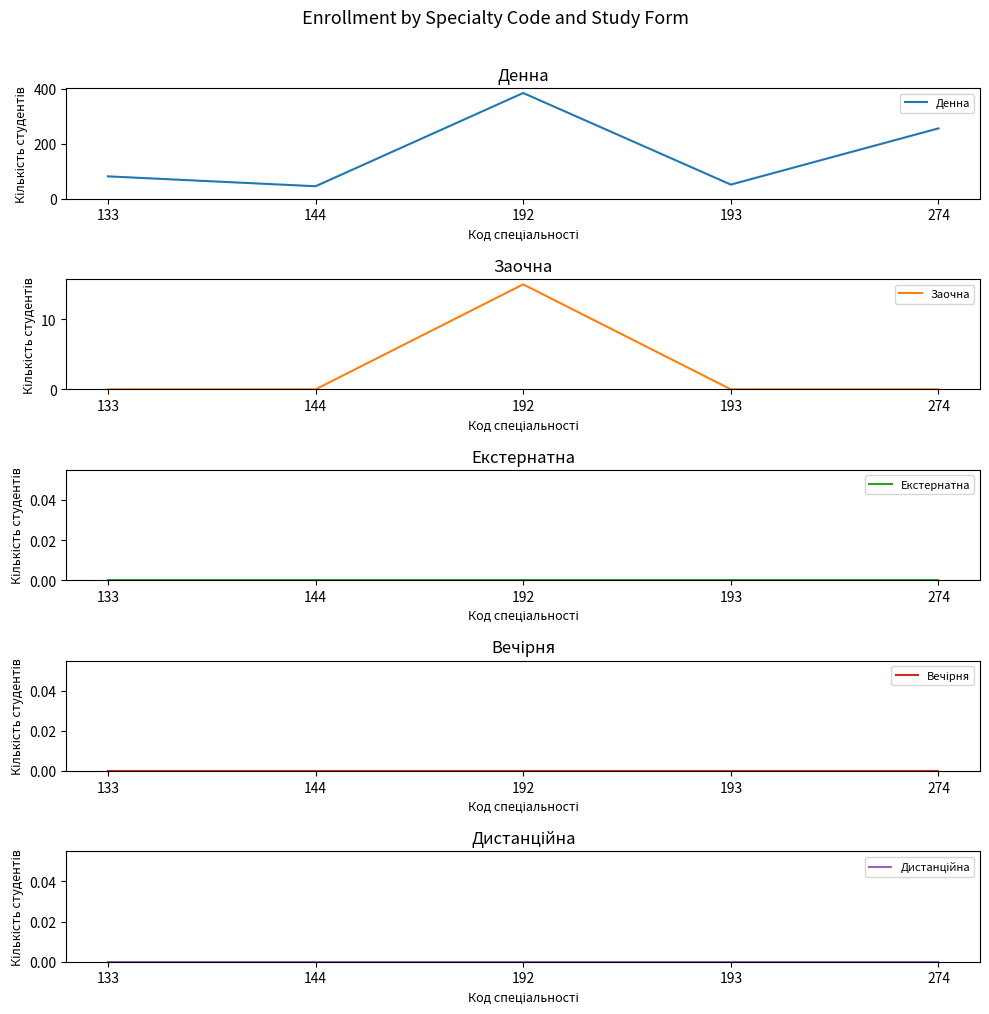

Does the chart display data point markers on the line(s)?

No